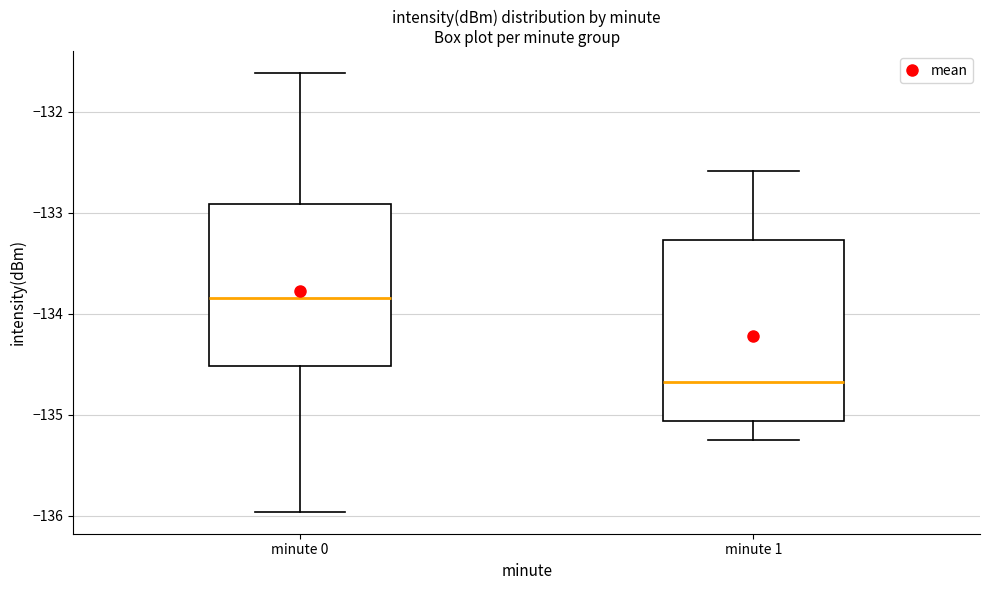

Where is the upper edge of the box for minute 1 on the y-axis? The values are not printed on the chart, so give them approximately, as read against the axis.

-133.3